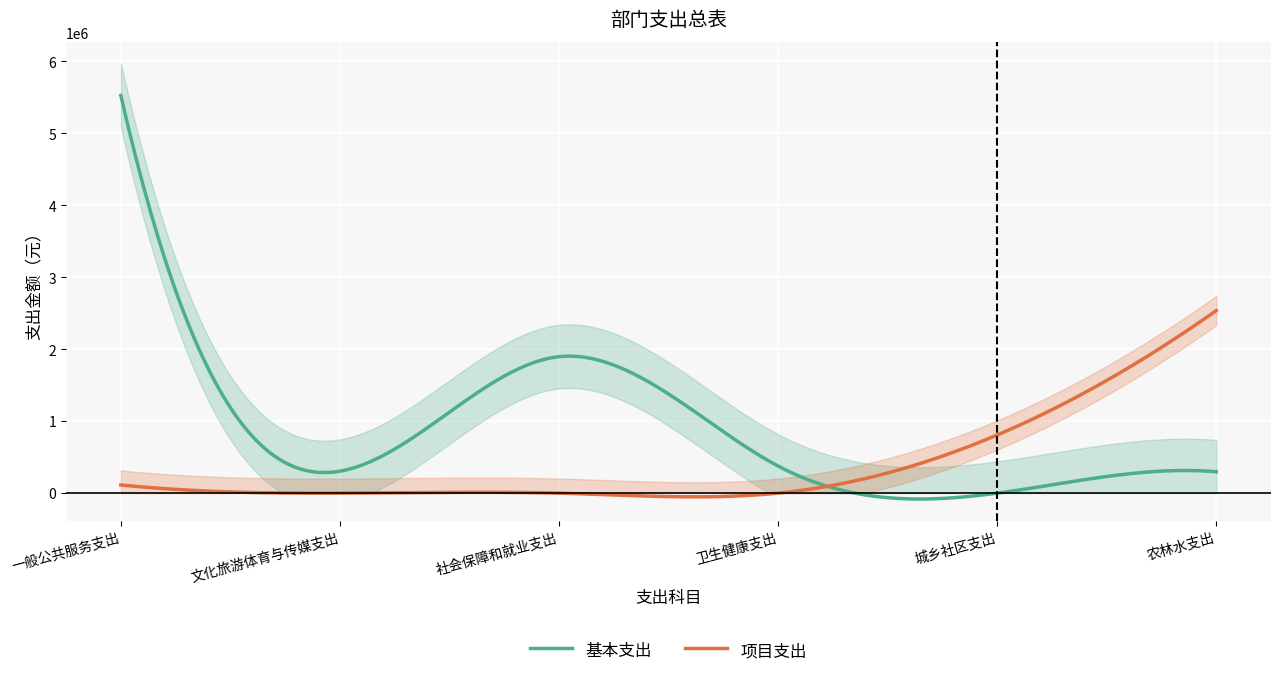

True or false: 基本支出 has a value of 0.0 at 城乡社区支出.

True